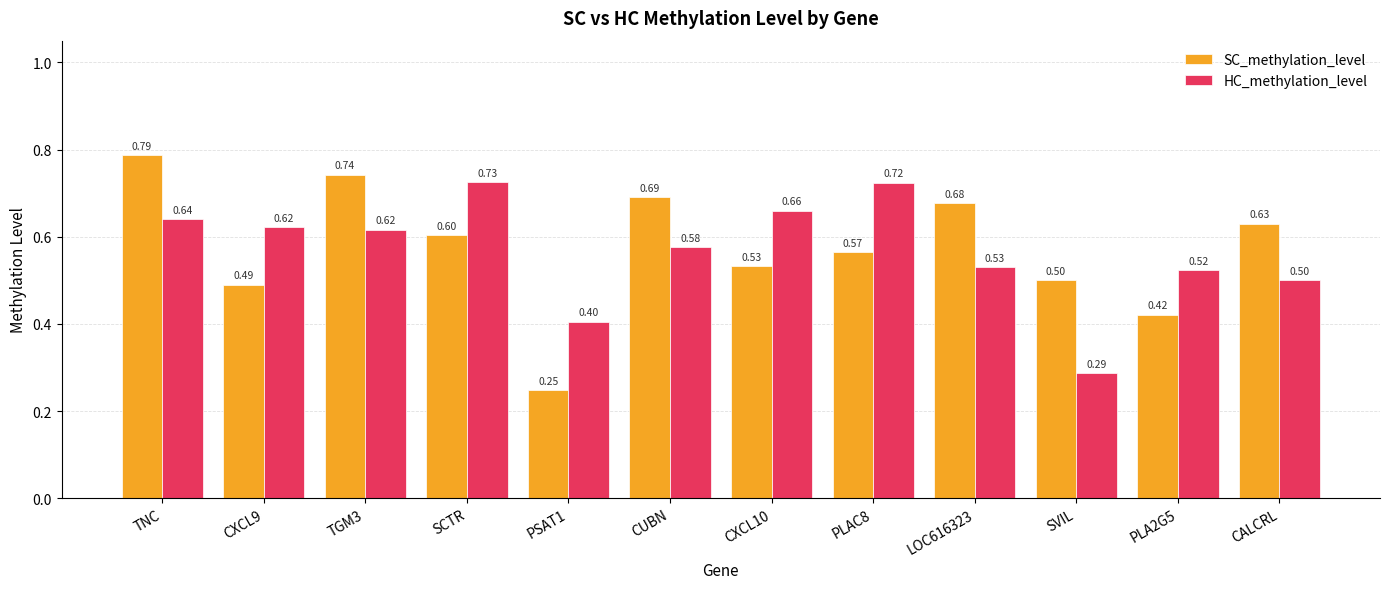

At which label is HC_methylation_level closest to 0?

SVIL